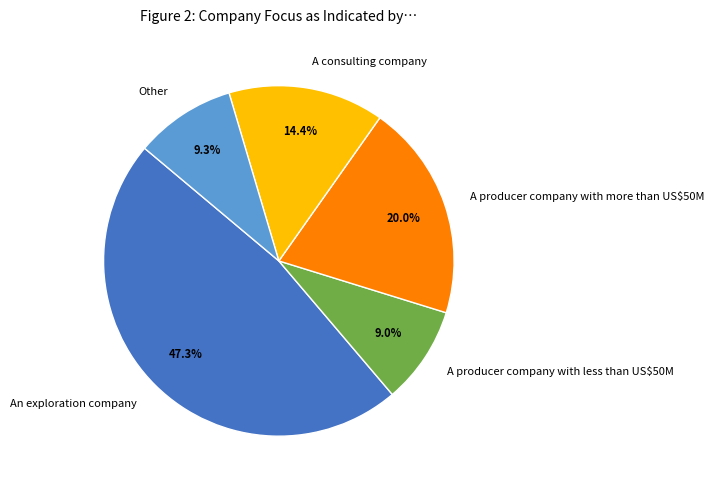

To the nearest percent, what is the combined percentage of An exploration company and A producer company with more than US$50M?

67%